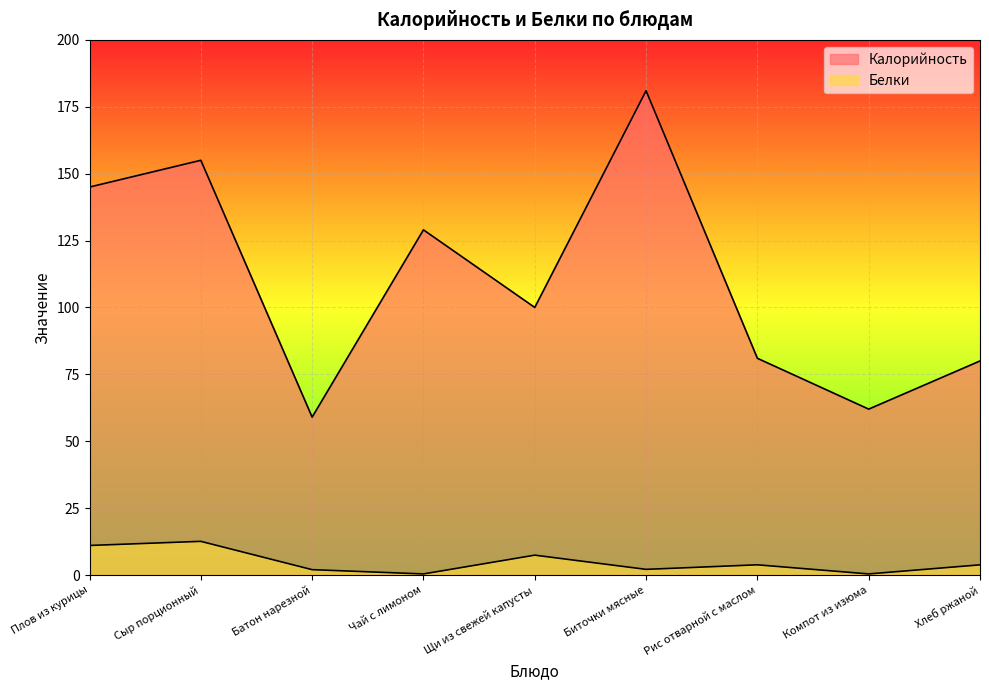

What is the difference between the second highest and second lowest values in the Белки series?

10.6